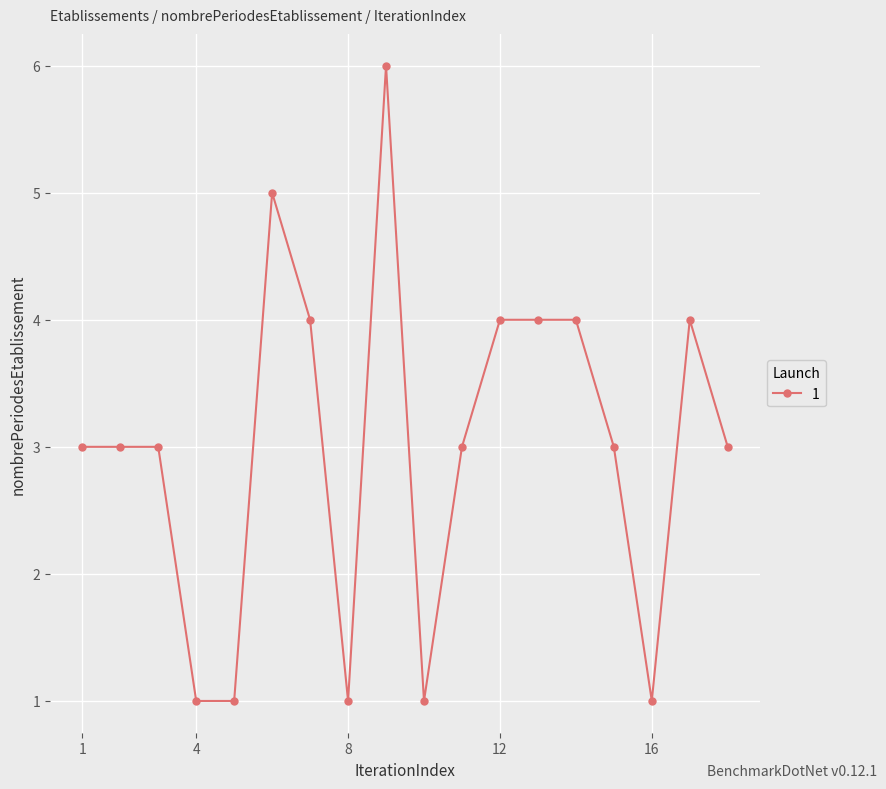

What is the difference between the maximum and minimum values?

5